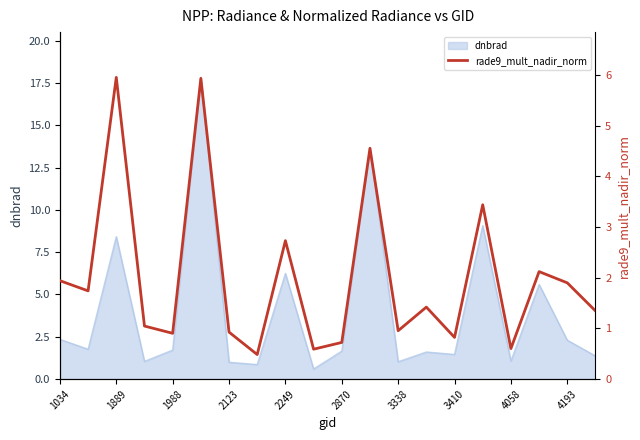

What is the highest value of the dnbrad series?

17.8